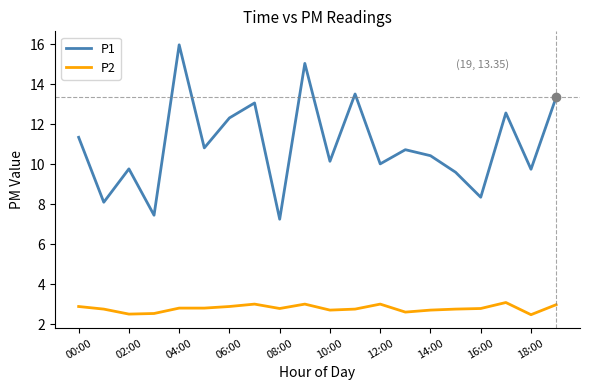

Does the chart display data point markers on the line(s)?

No